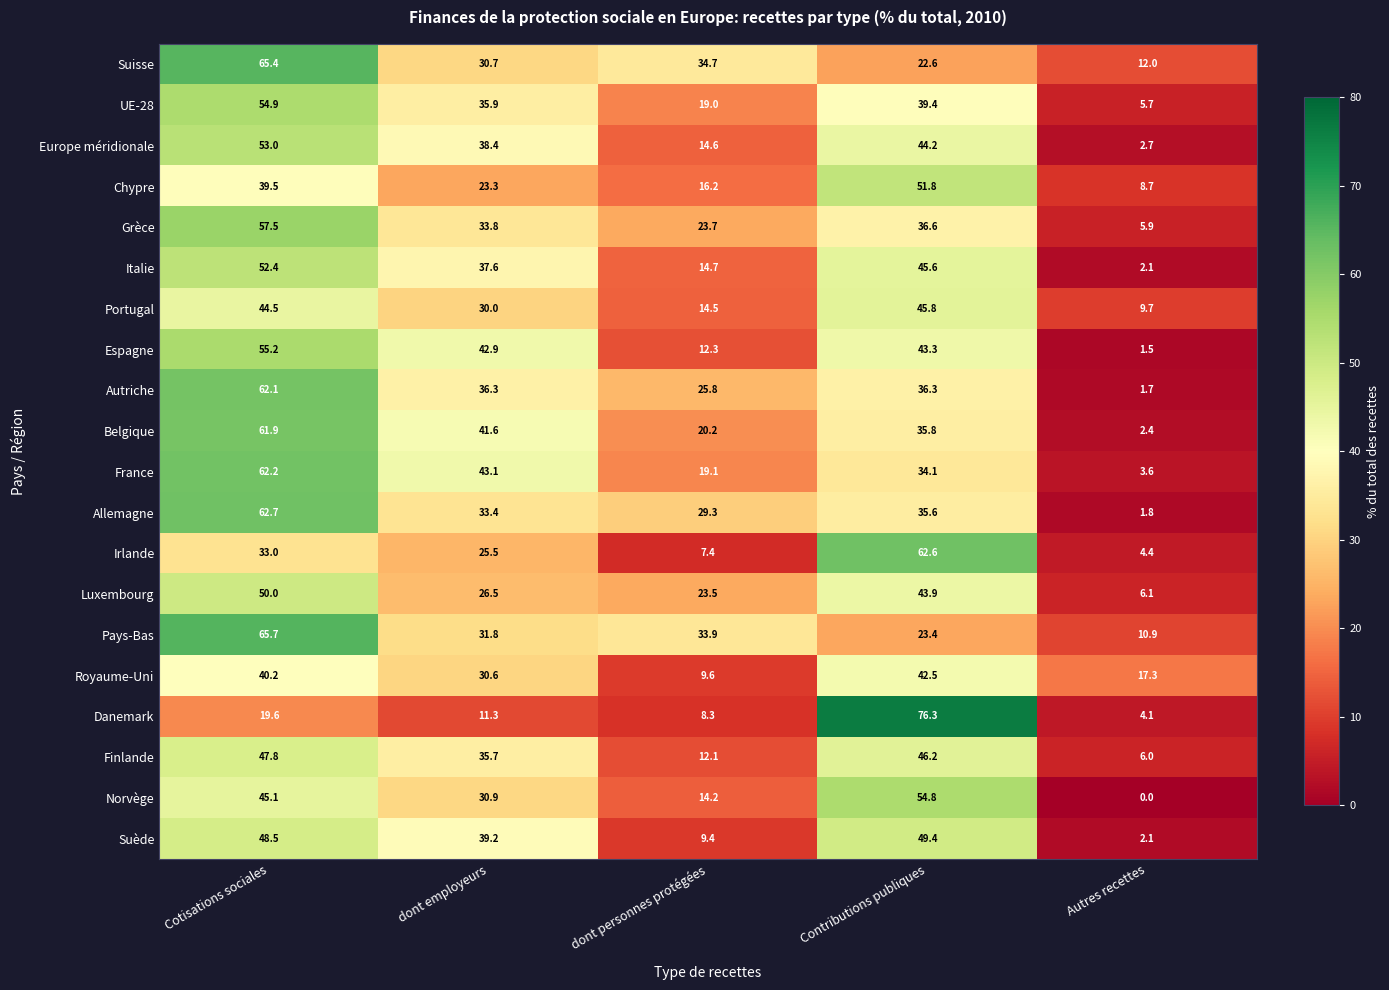

What is the spread (max minus min) of values at Cotisations sociales?

46.1